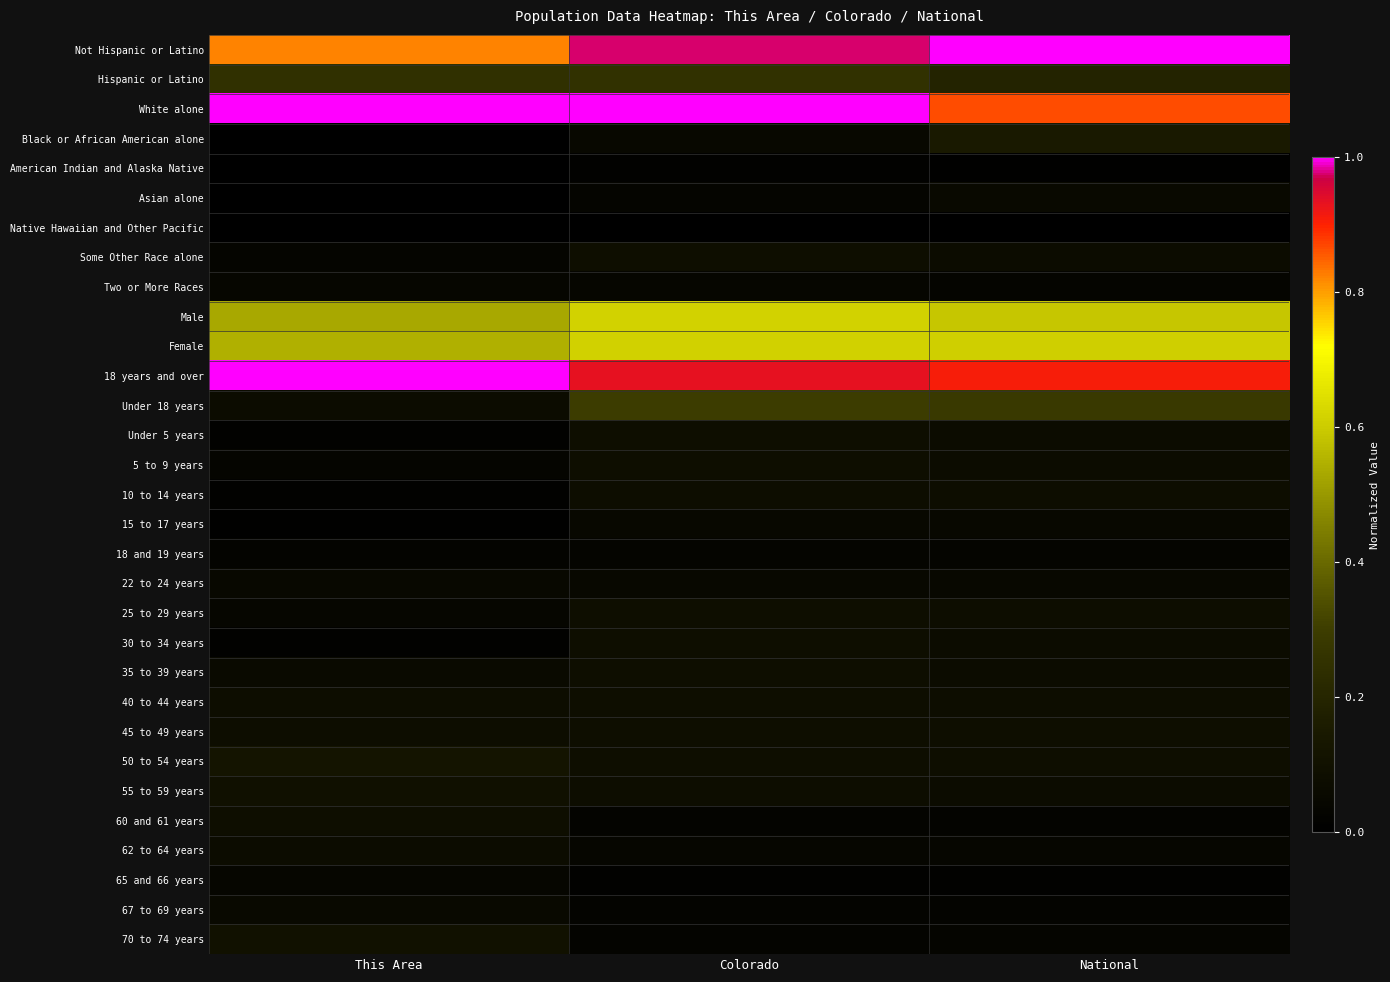

At how many categories does at least one series exceed 0?

3